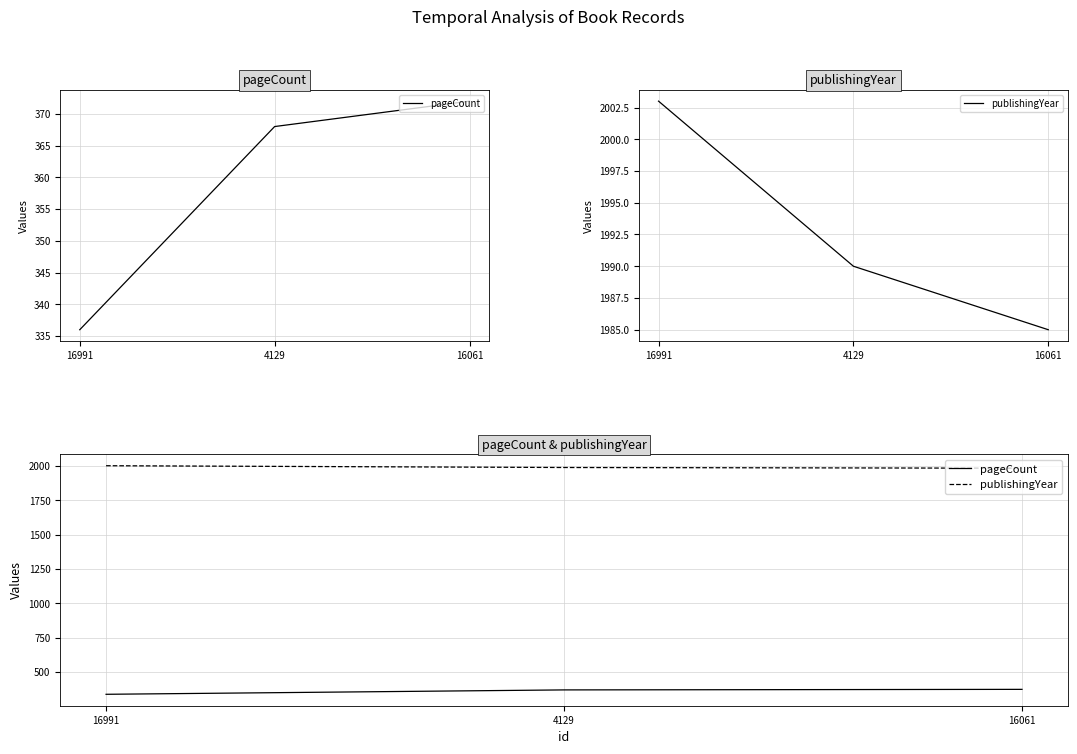

What is the difference between the pageCount values at 16991 and 4129?

32